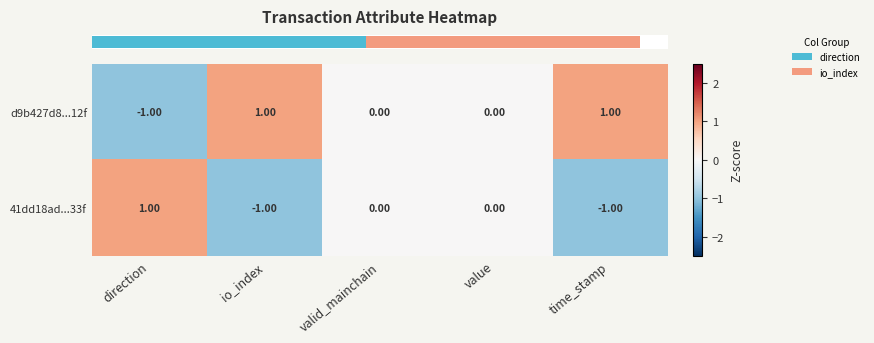

Which category has the highest value in the 41dd18ad...33f series?

direction